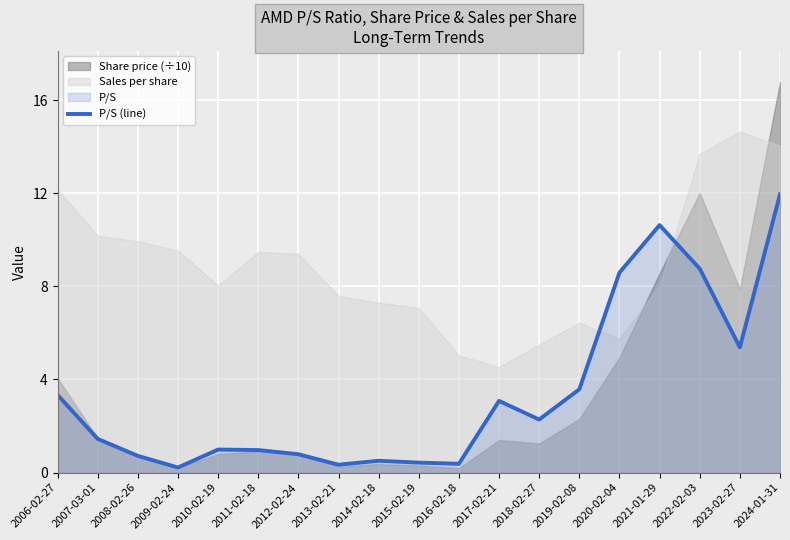

Reading right to left, transcribe all the data shown in this chart.

2024-01-31=11.9	2023-02-27=5.4	2022-02-03=8.8	2021-01-29=10.6	2020-02-04=8.6	2019-02-08=3.6	2018-02-27=2.3	2017-02-21=3.1	2016-02-18=0.4	2015-02-19=0.4	2014-02-18=0.5	2013-02-21=0.3	2012-02-24=0.8	2011-02-18=1.0	2010-02-19=1.0	2009-02-24=0.2	2008-02-26=0.7	2007-03-01=1.4	2006-02-27=3.3